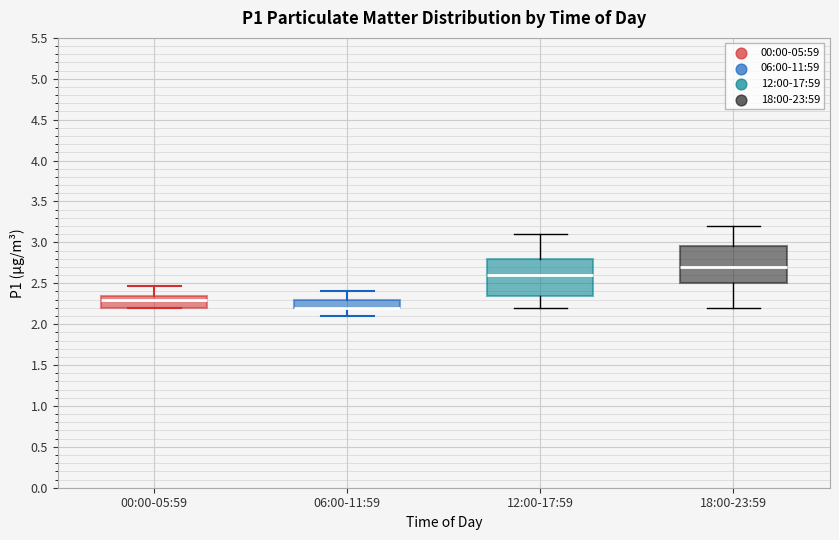

Reading left to right, transcribe this box plot: for each box, give where its median line is, the range the box spans, and where its two whiskers end, as read against the y-axis. The values are not printed on the chart, so give them approximately, as read against the axis.

00:00-05:59: median 2.30, box 2.20 to 2.35, whiskers 2.20 to 2.45
06:00-11:59: median 2.20 (drawn on the box's lower edge), box 2.20 to 2.30, whiskers 2.10 to 2.40
12:00-17:59: median 2.60, box 2.35 to 2.80, whiskers 2.20 to 3.10
18:00-23:59: median 2.70, box 2.50 to 2.95, whiskers 2.20 to 3.20